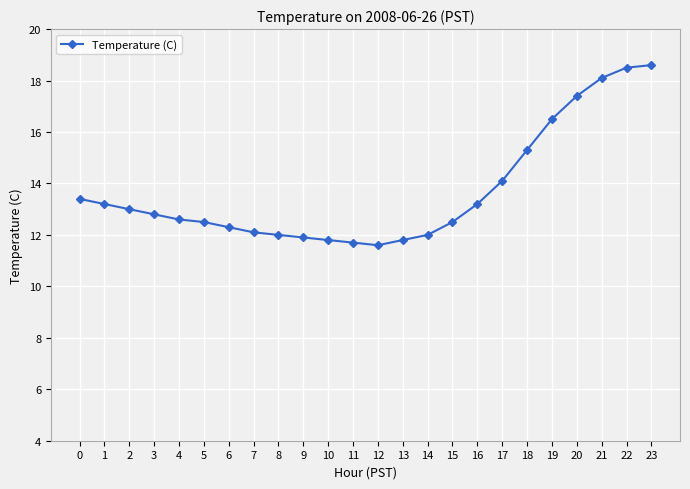

Count the number of data series in this chart.

1